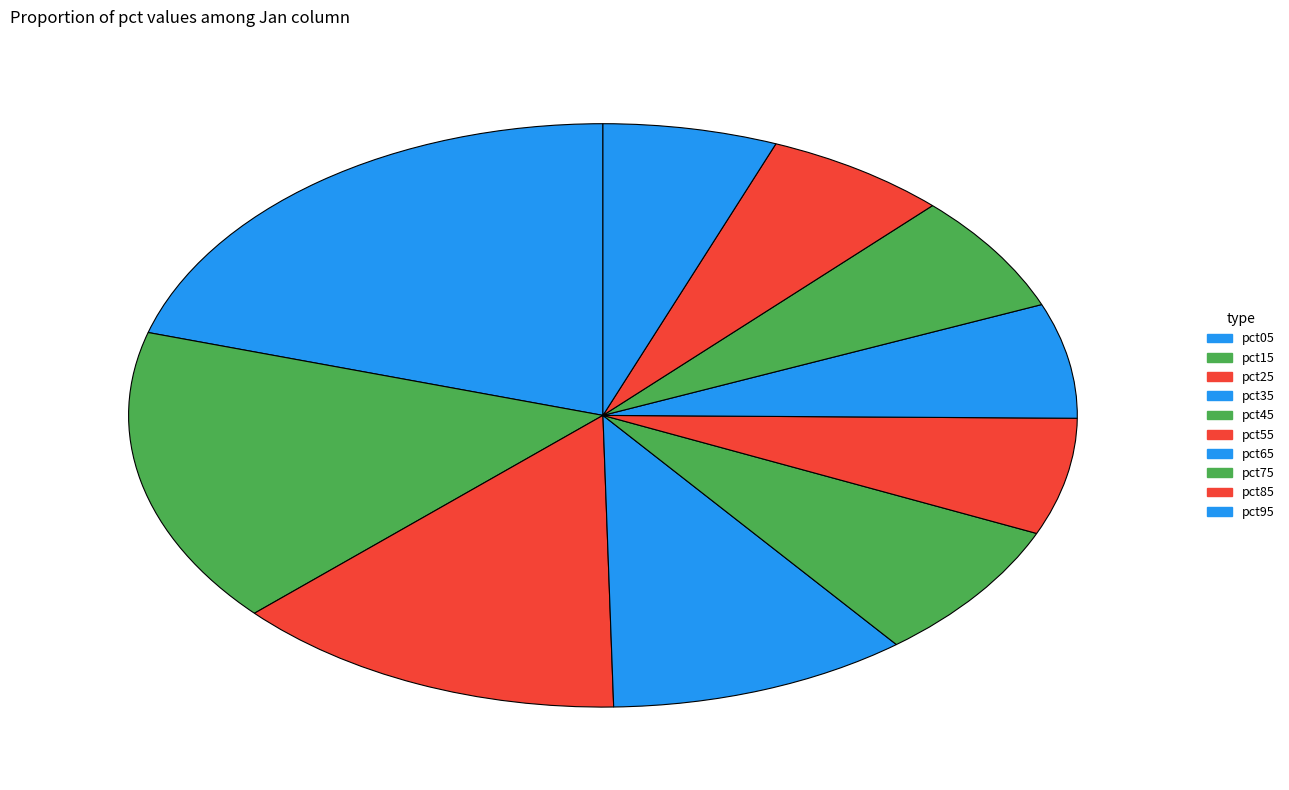

To the nearest percent, what portion does pct05 represent?

20%